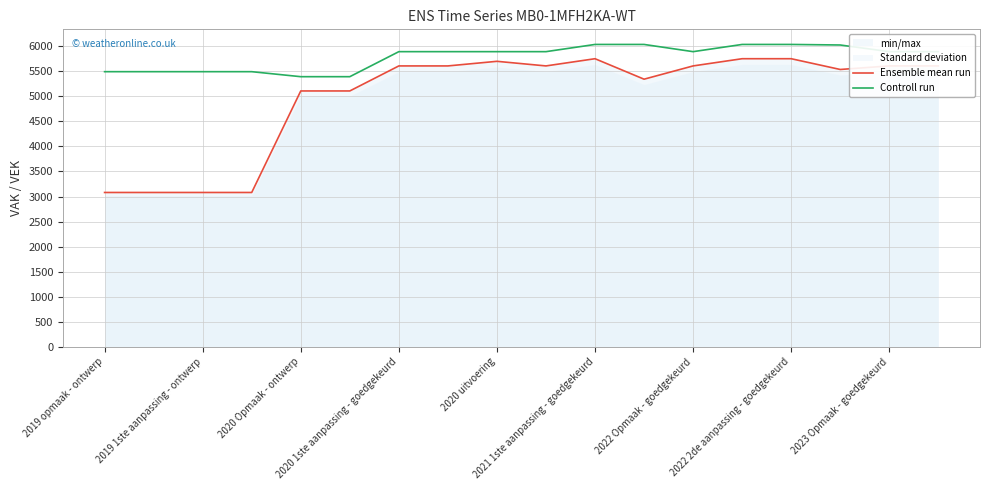

True or false: Ensemble mean run and Controll run cross at least once.

False